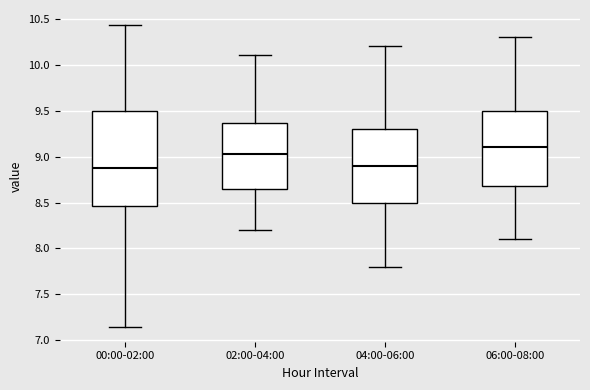

Where does the lower whisker of the box for 00:00-02:00 end on the y-axis? The values are not printed on the chart, so give them approximately, as read against the axis.

7.15